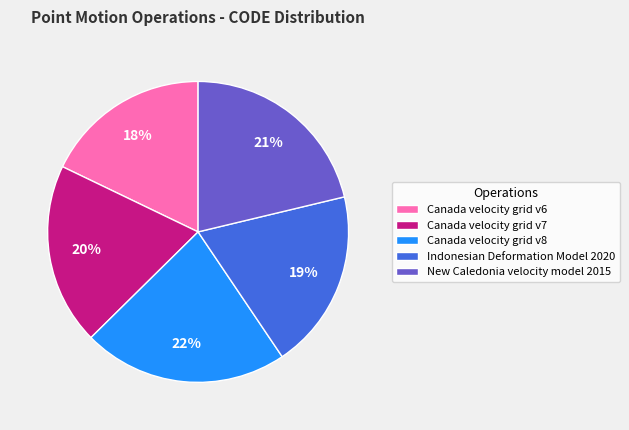

How many slices are in this pie chart?

5